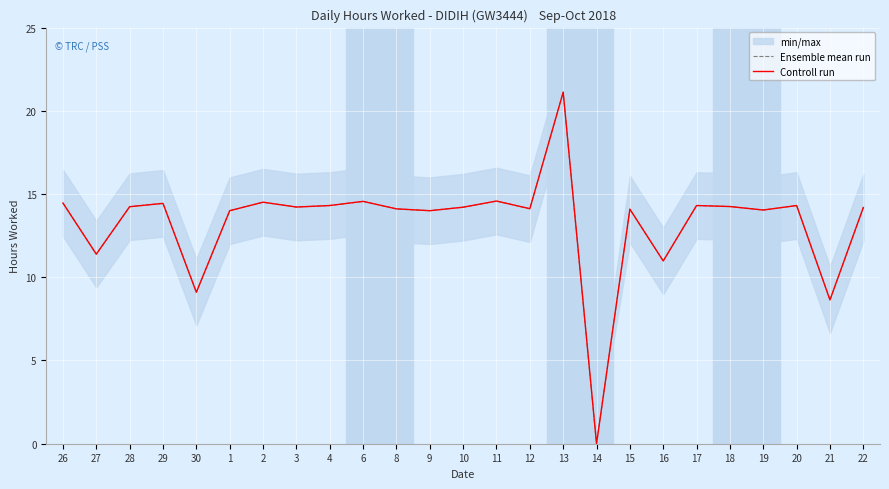

Rank the categories by Ensemble mean run value from lowest to highest.

14, 21, 30, 16, 27, 1, 9, 19, 15, 8, 12, 22, 10, 3, 28, 18, 4, 17, 20, 29, 26, 2, 6, 11, 13